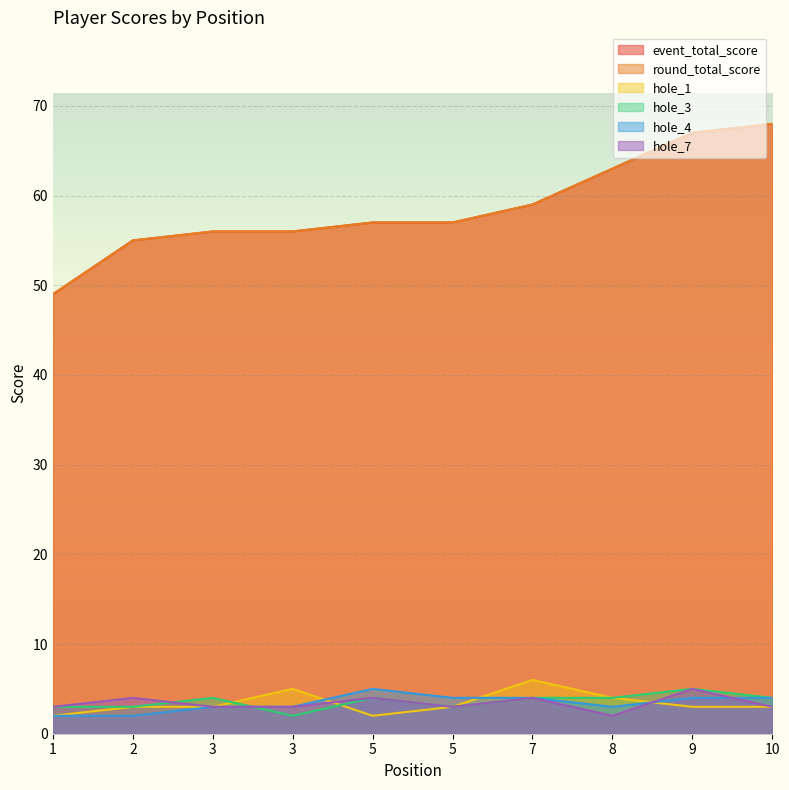

Reading right to left, list all the values displayed in this chart.

event_total_score: 68	67	63	59	57	57	56	56	55	49
round_total_score: 68	67	63	59	57	57	56	56	55	49
hole_1: 3	3	4	6	3	2	5	3	3	2
hole_3: 4	5	4	4	3	4	2	4	3	3
hole_4: 4	4	3	4	4	5	3	3	2	2
hole_7: 3	5	2	4	3	4	3	3	4	3